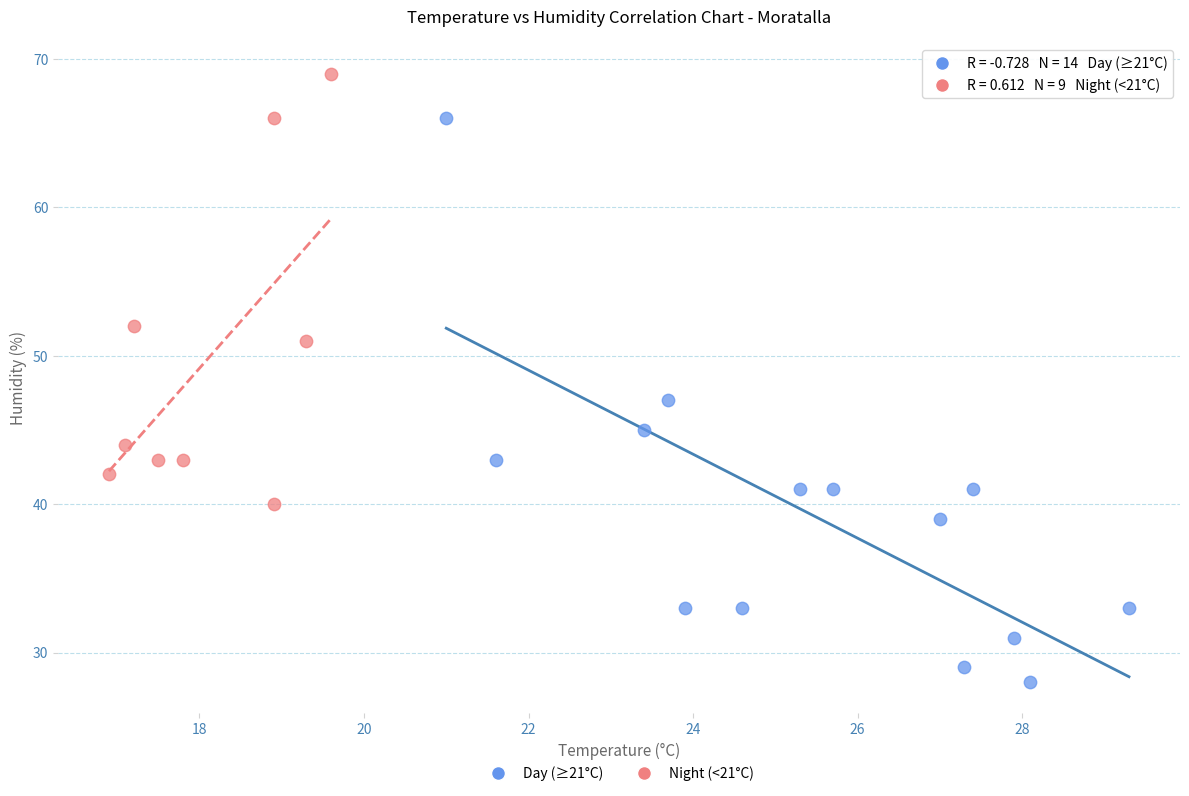

Which series reaches the maximum Y coordinate?

Night (<21°C)